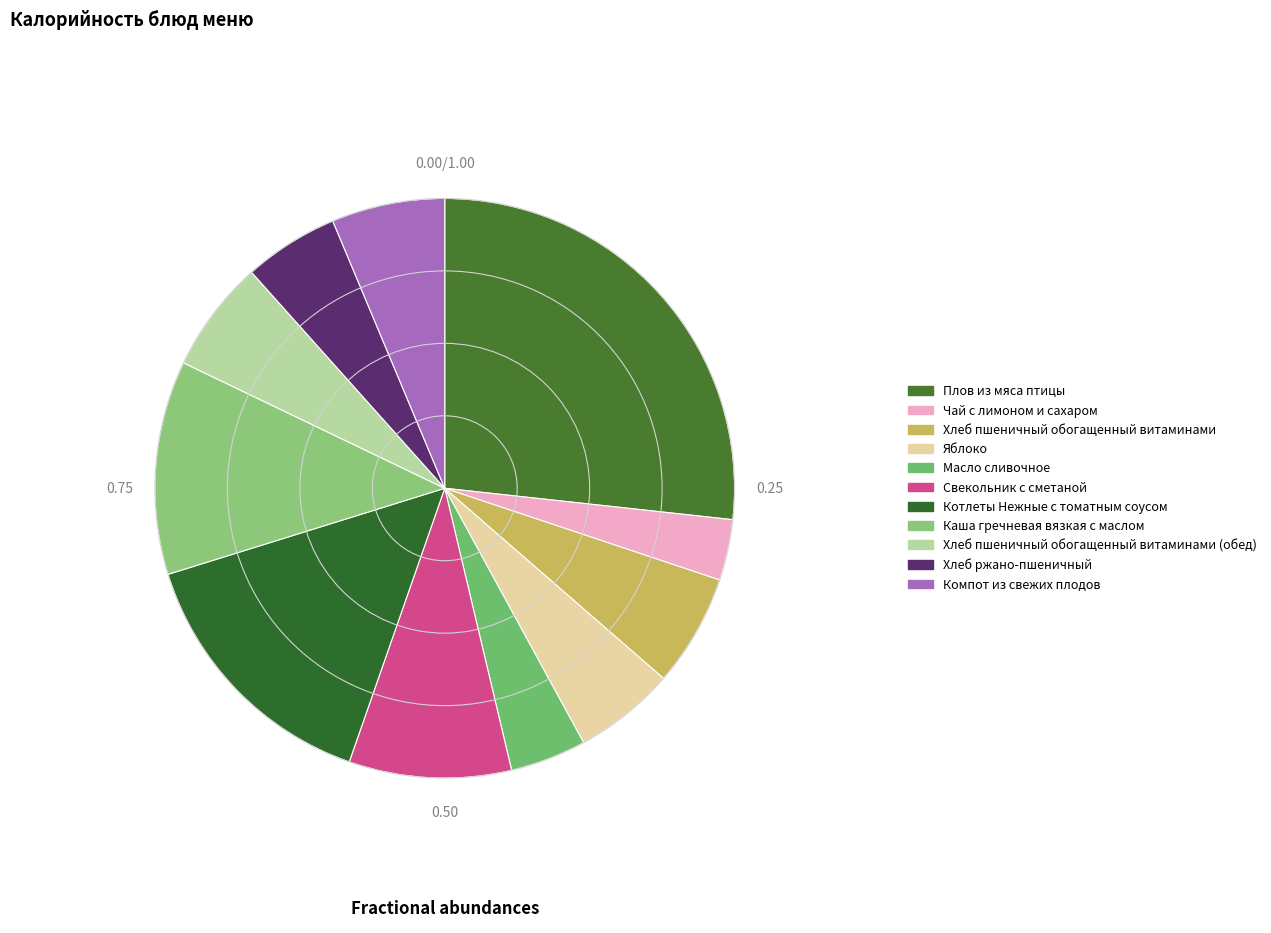

How many segments does this pie chart have?

11